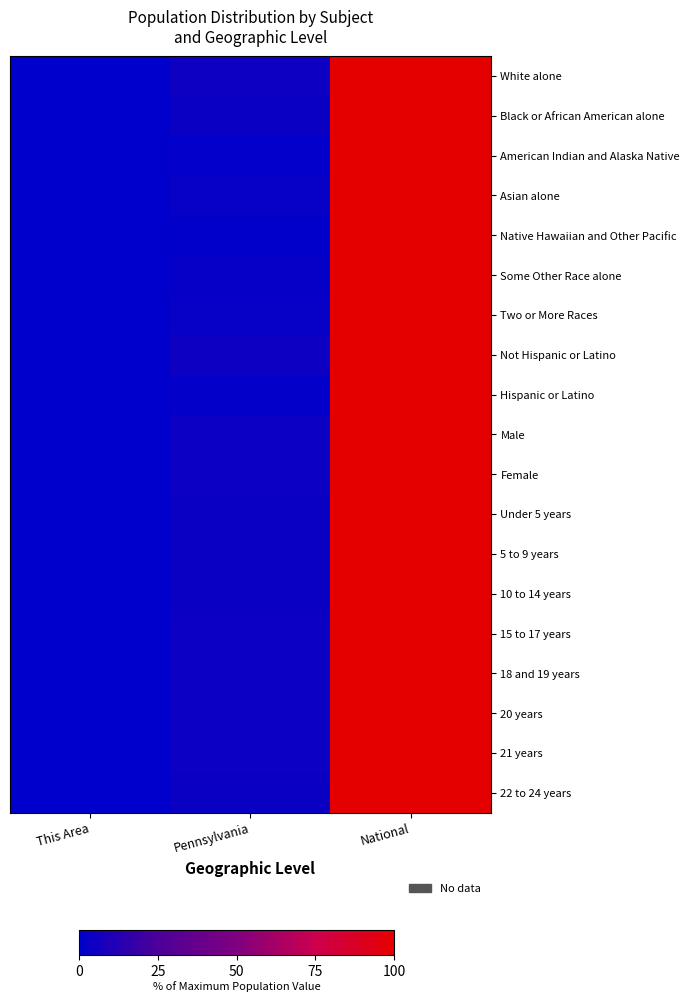

Which series has the largest total across all categories?

White alone